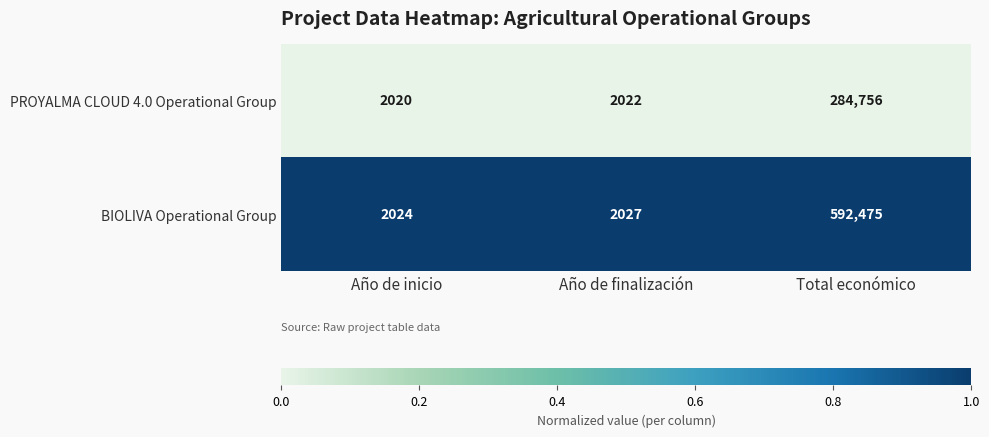

Which series changed the most between Año de finalización and Total económico?

BIOLIVA Operational Group